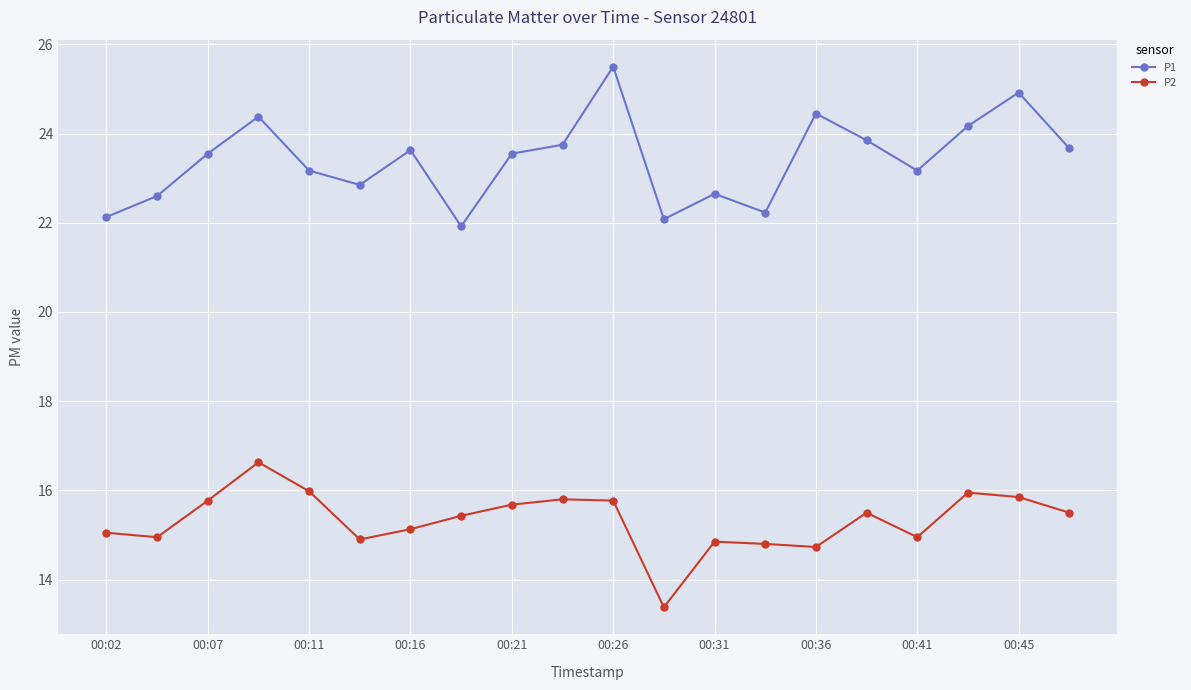

Which series has the largest total across all categories?

P1